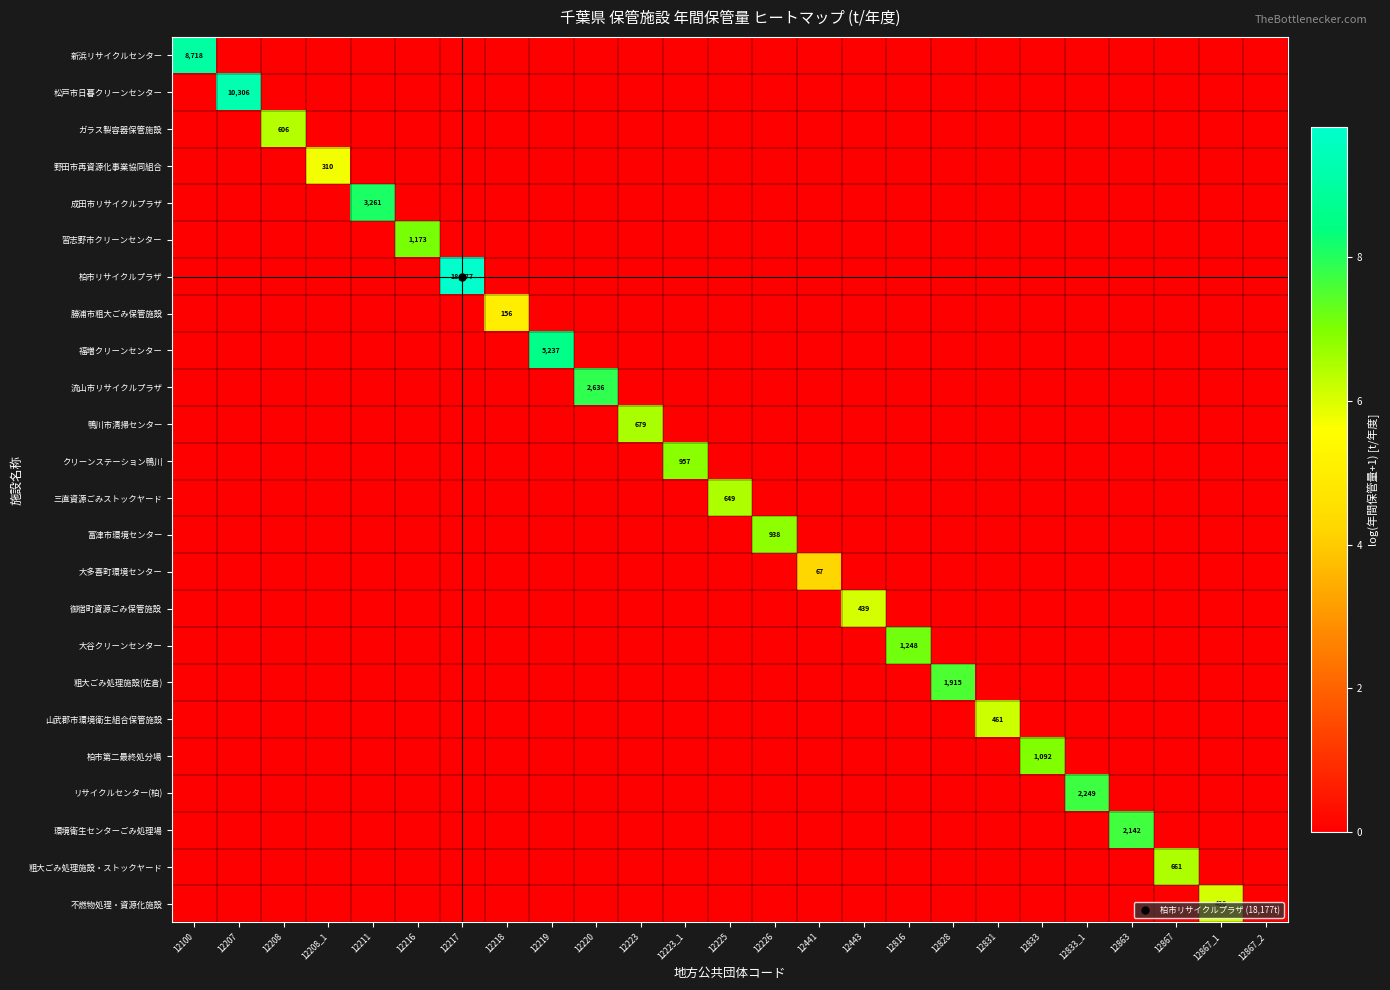

How many values in 大多喜町環境センター are above zero?

1